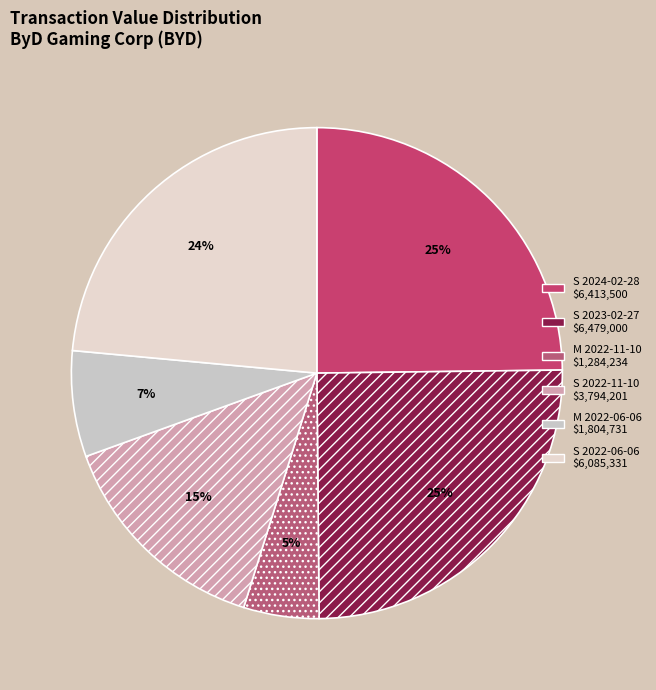

Count the number of slices in the pie.

6